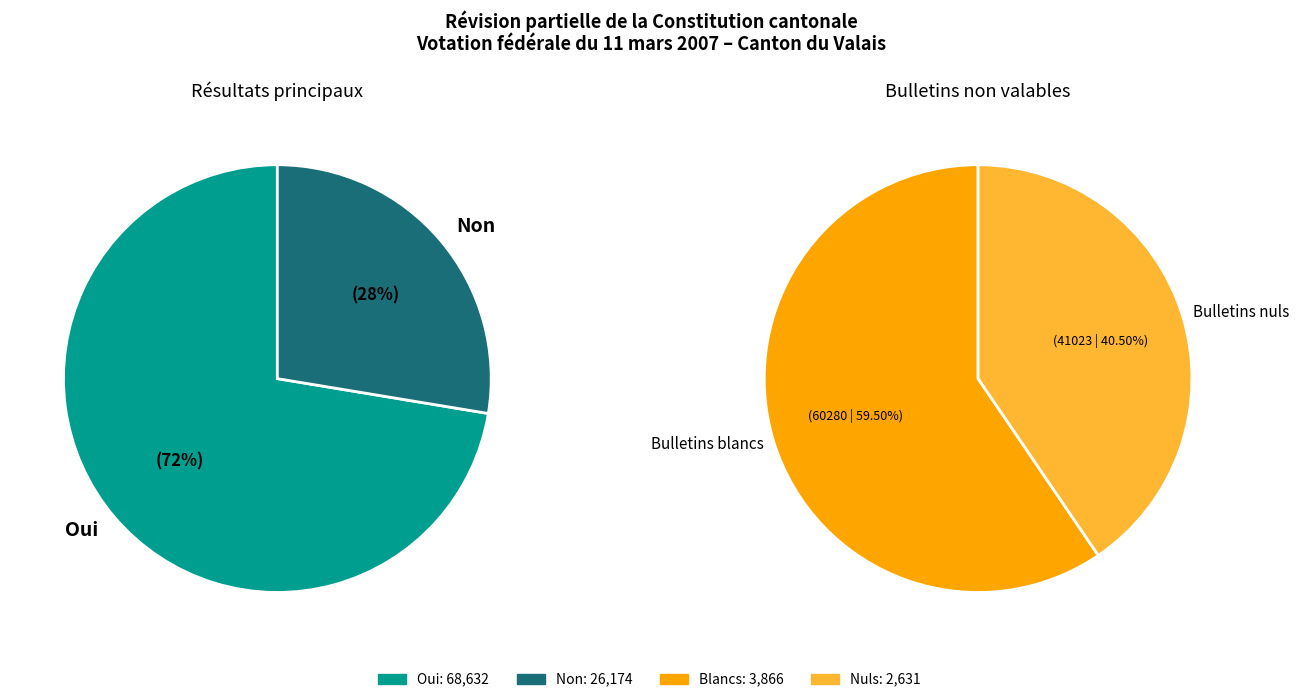

What percentage is NOT represented by Bulletins blancs?

96.2%